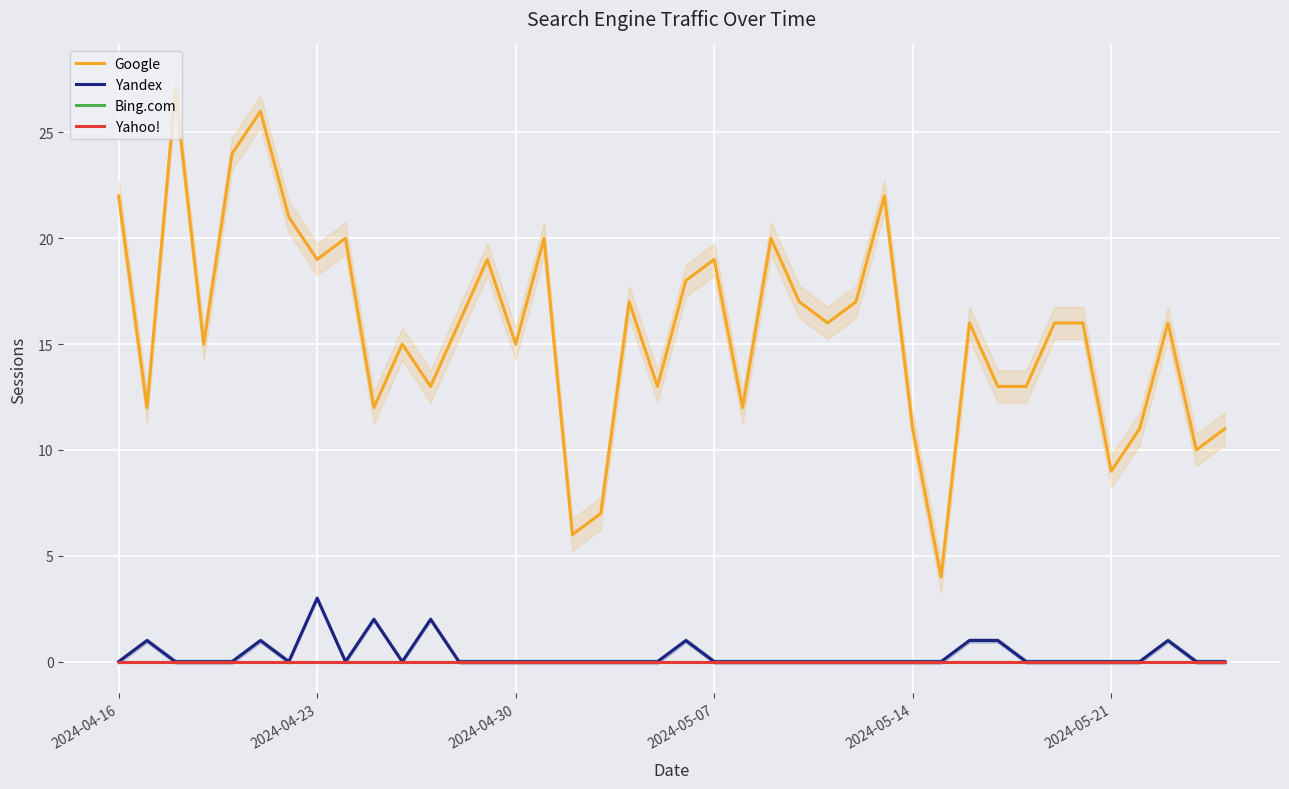

How many data points in Yandex are above 0?

9